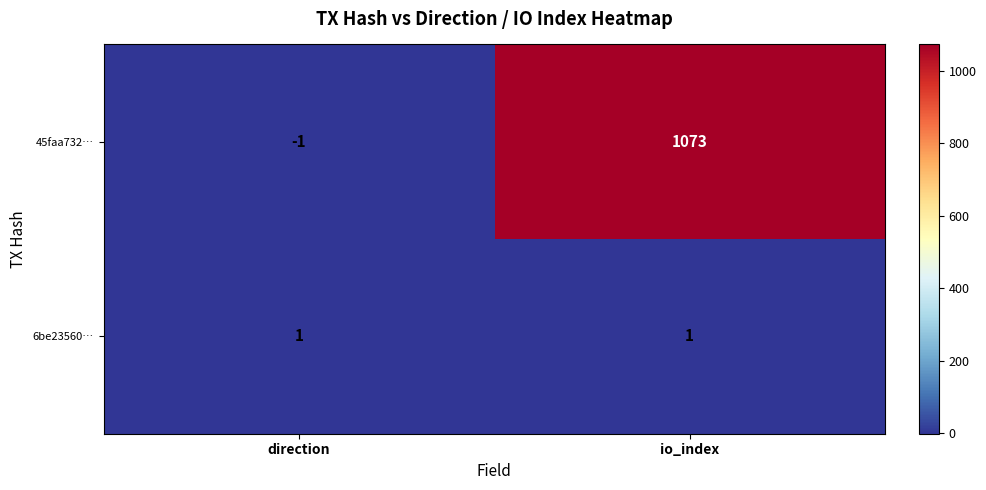

Which series changed the most between direction and io_index?

45faa732…